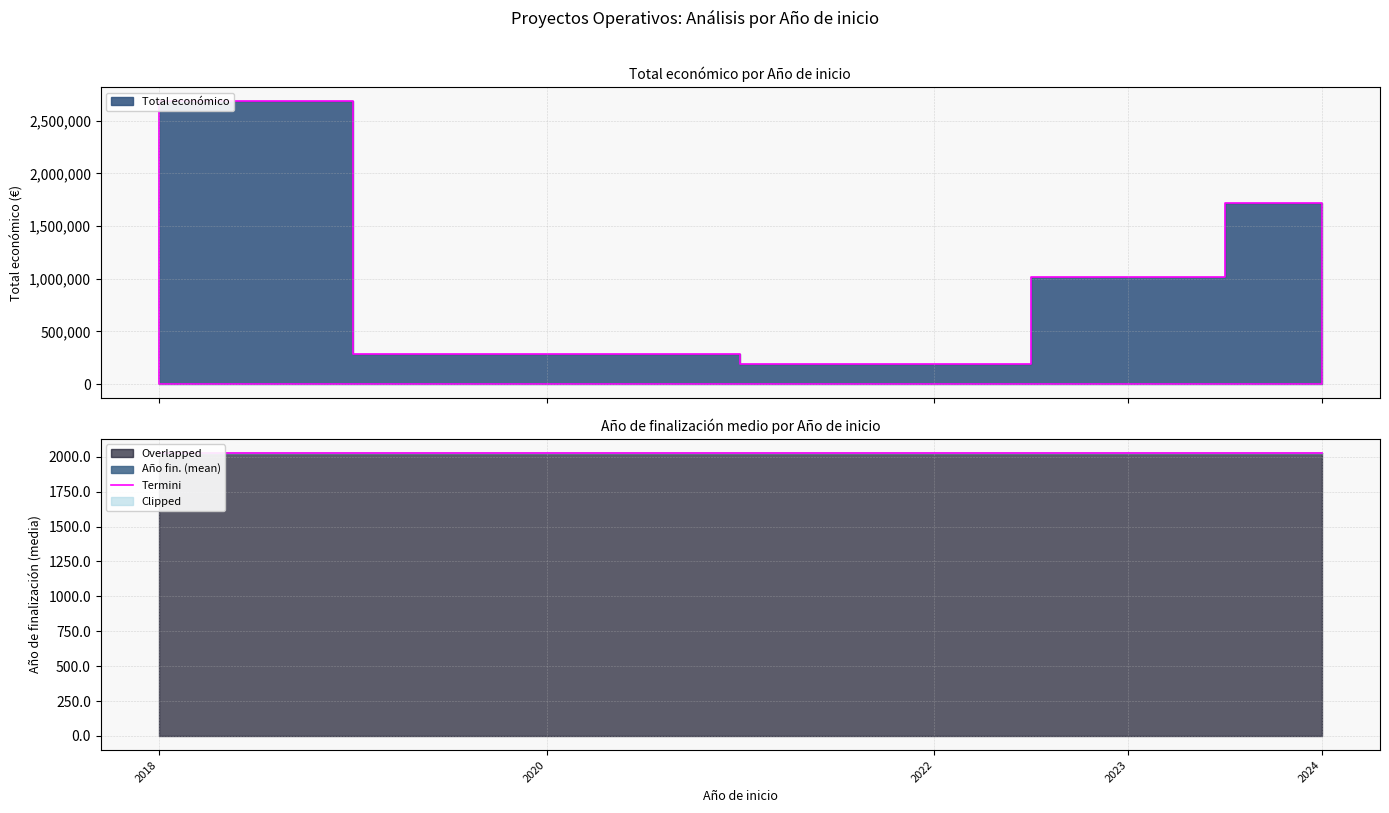

True or false: Termini has a value of 2922.0 at 2018.

False